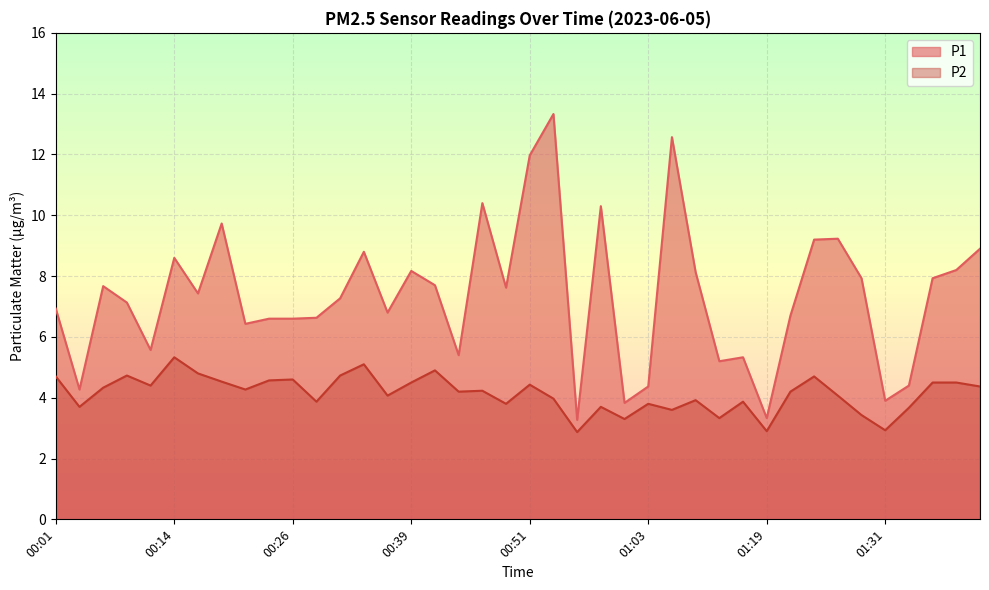

What is the maximum value for P2?

5.3